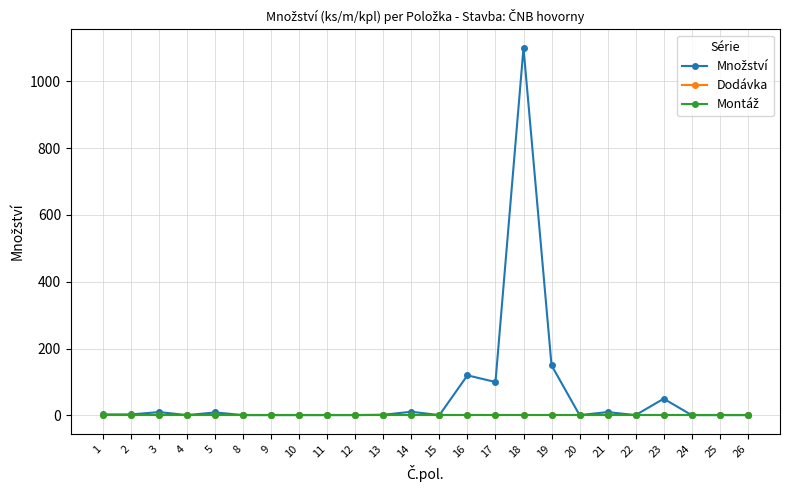

Rank the categories by Množství value from highest to lowest.

18, 19, 16, 17, 23, 14, 3, 21, 5, 1, 2, 13, 4, 8, 9, 10, 11, 12, 15, 20, 22, 24, 25, 26